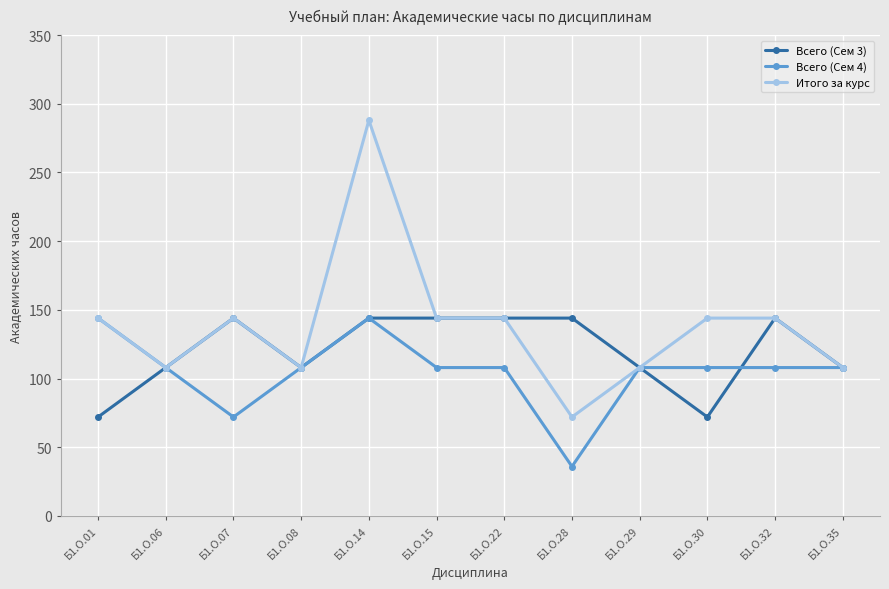

Where is the first local maximum for Всего (Сем 3)?

Б1.О.07